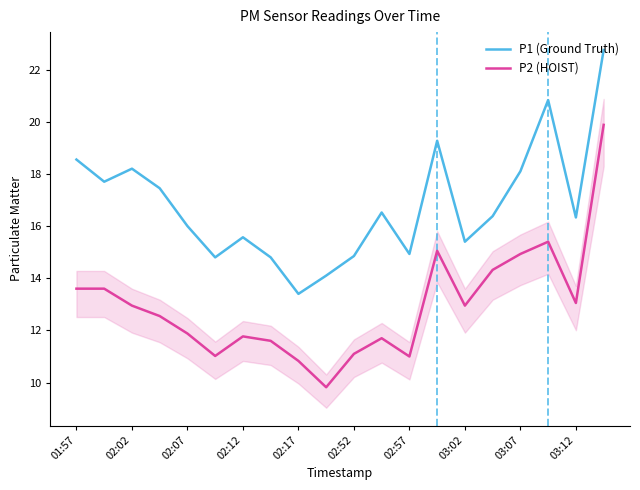

Does the chart have visible grid lines?

No